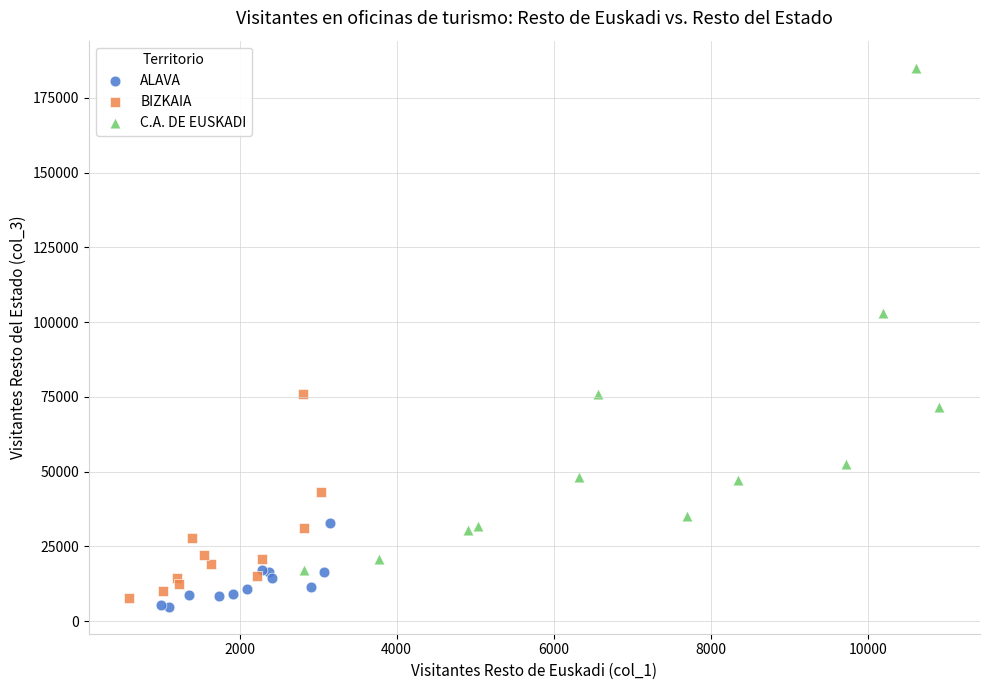

Which series contains the highest Y value?

C.A. DE EUSKADI